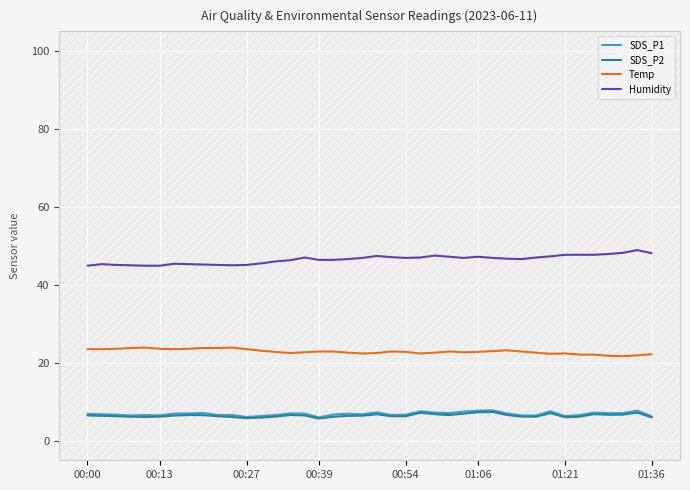

True or false: Humidity has a value of 76.0 at 00:54.

False